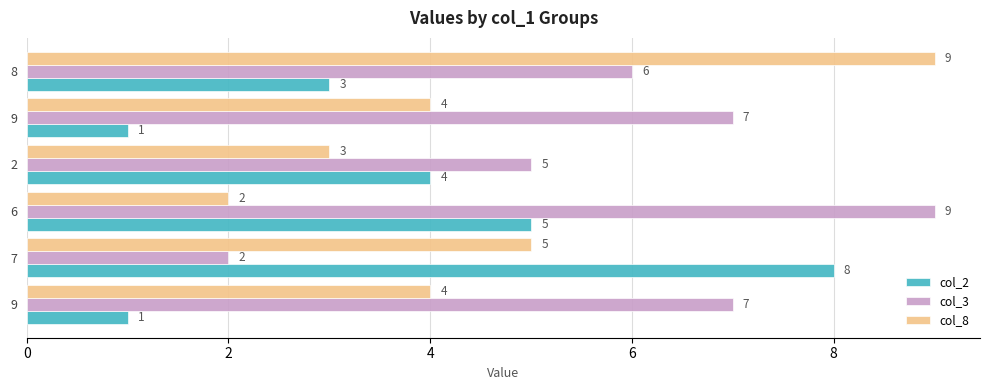

Rank the series by their maximum value, from highest to lowest.

col_3, col_8, col_2